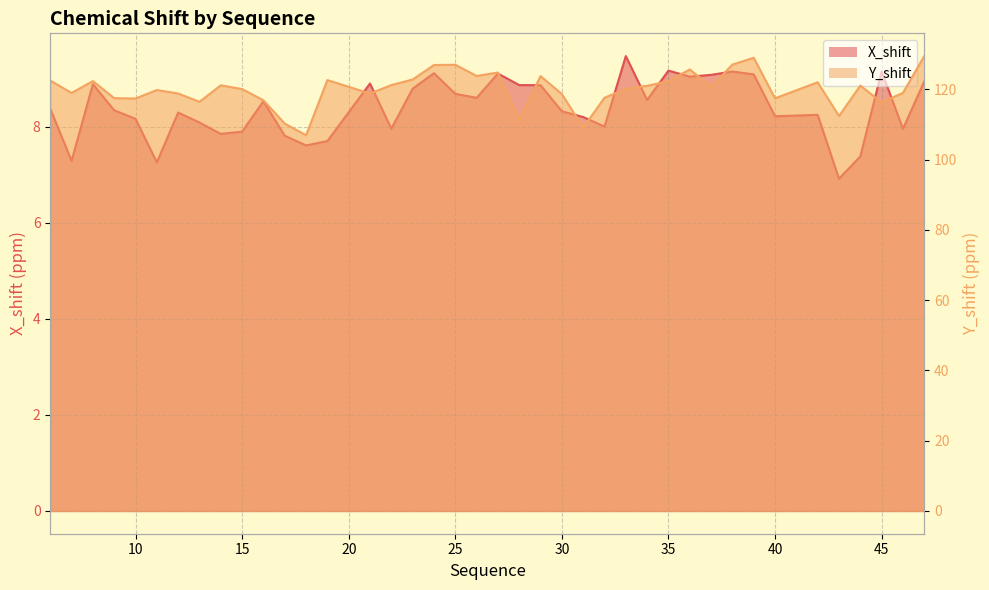

Rank the series at 6 from lowest to highest value.

X_shift, Y_shift